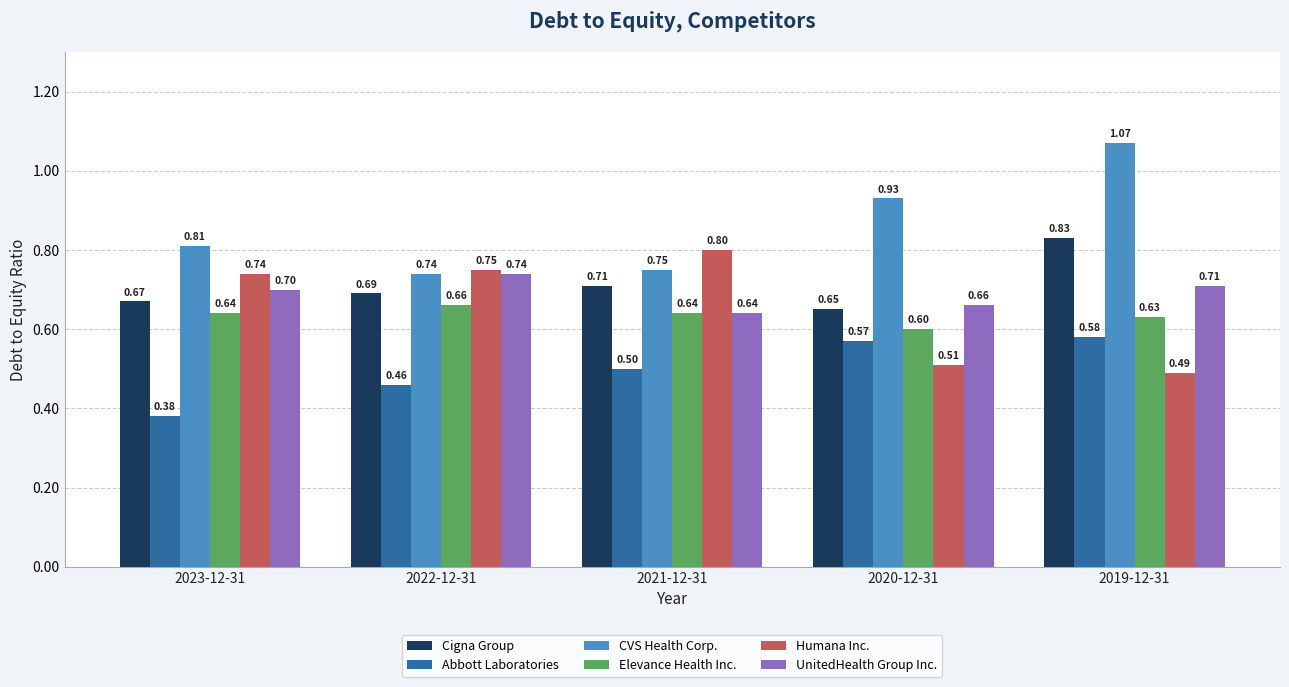

Read the UnitedHealth Group Inc. value at 2021-12-31.

0.6